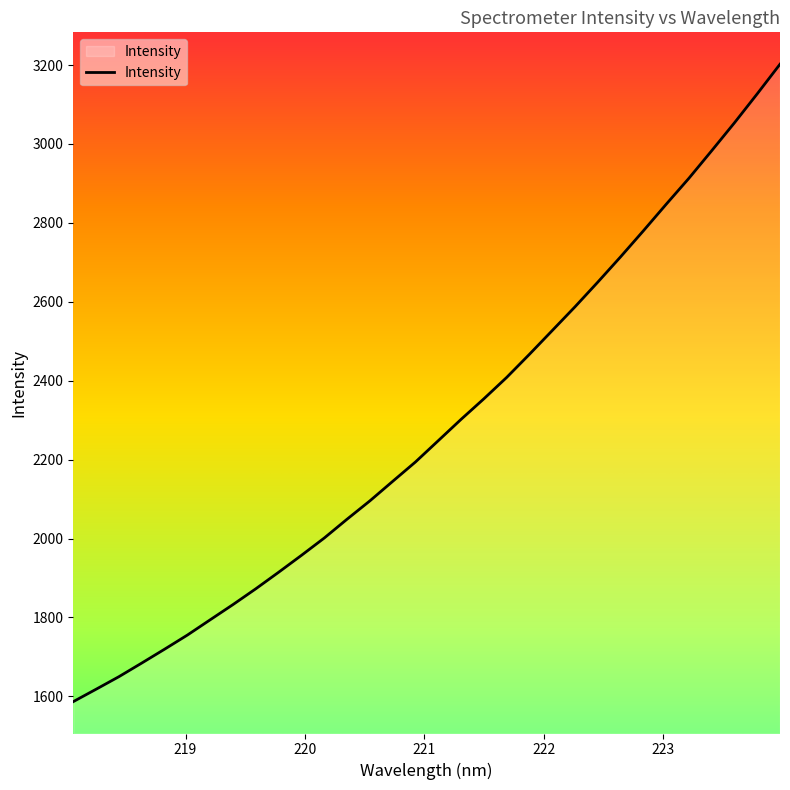

What is the smallest value displayed?

1586.5